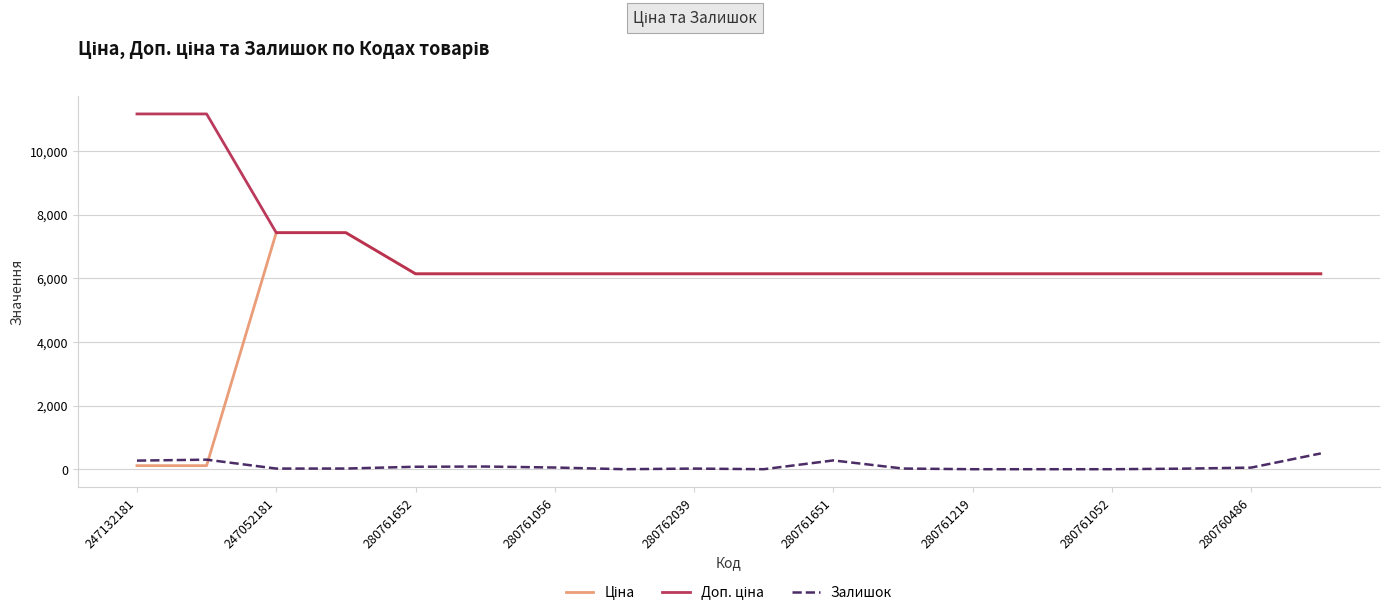

True or false: Залишок and Доп. ціна intersect in this chart.

False